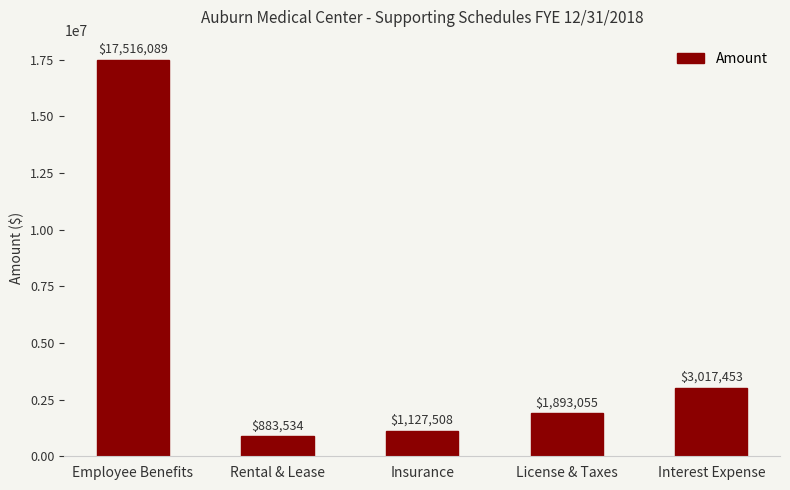

What is the sum of all values?

24437639